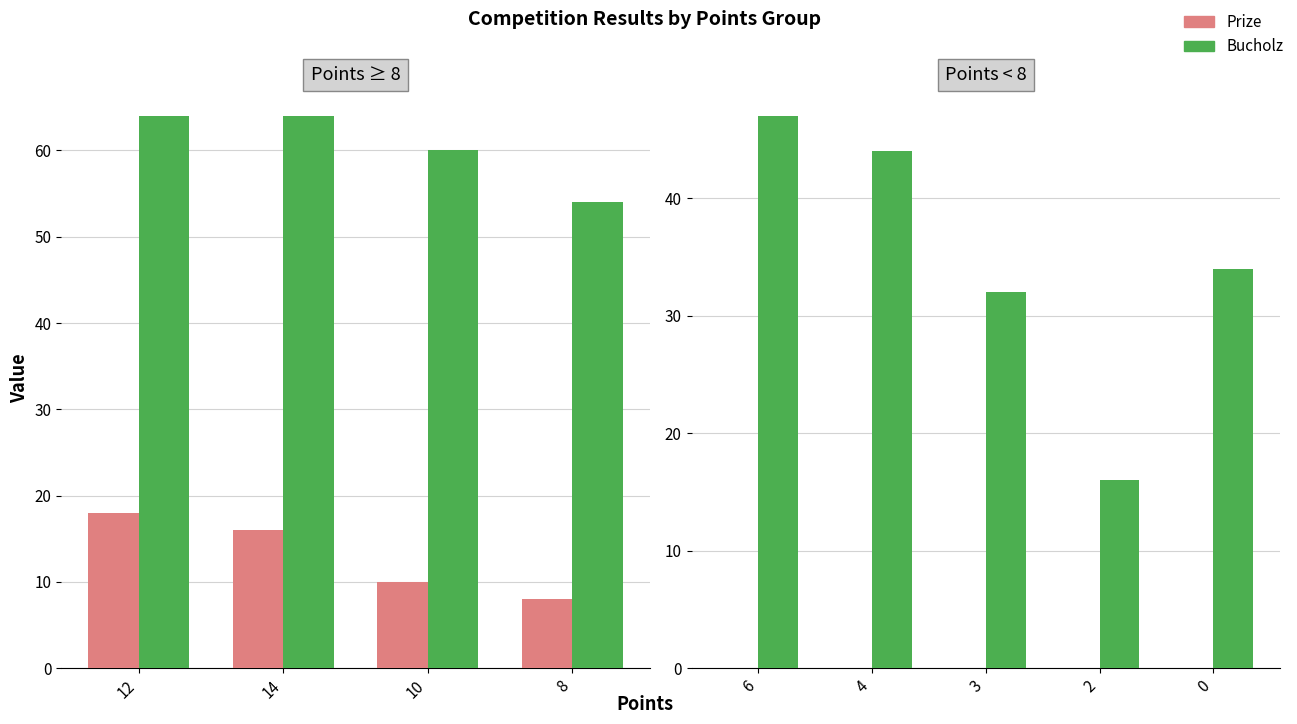

Rank the series by their average value, from lowest to highest.

Prize, Bucholz